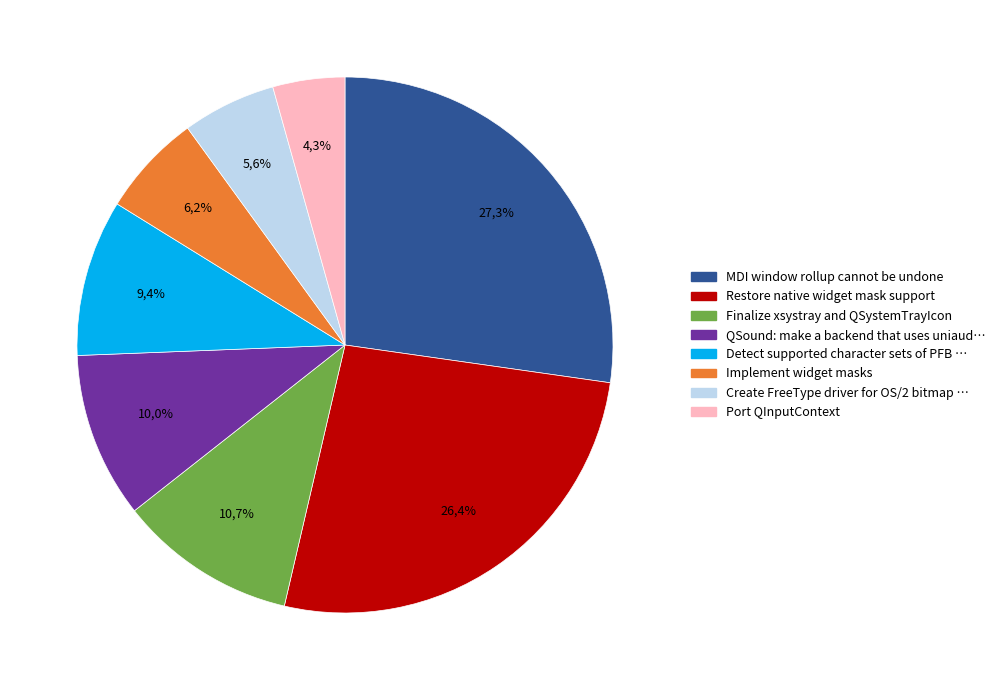

Do QSound: make a backend that uses uniaud and MDI window rollup cannot be undone together represent more than half of the pie?

No